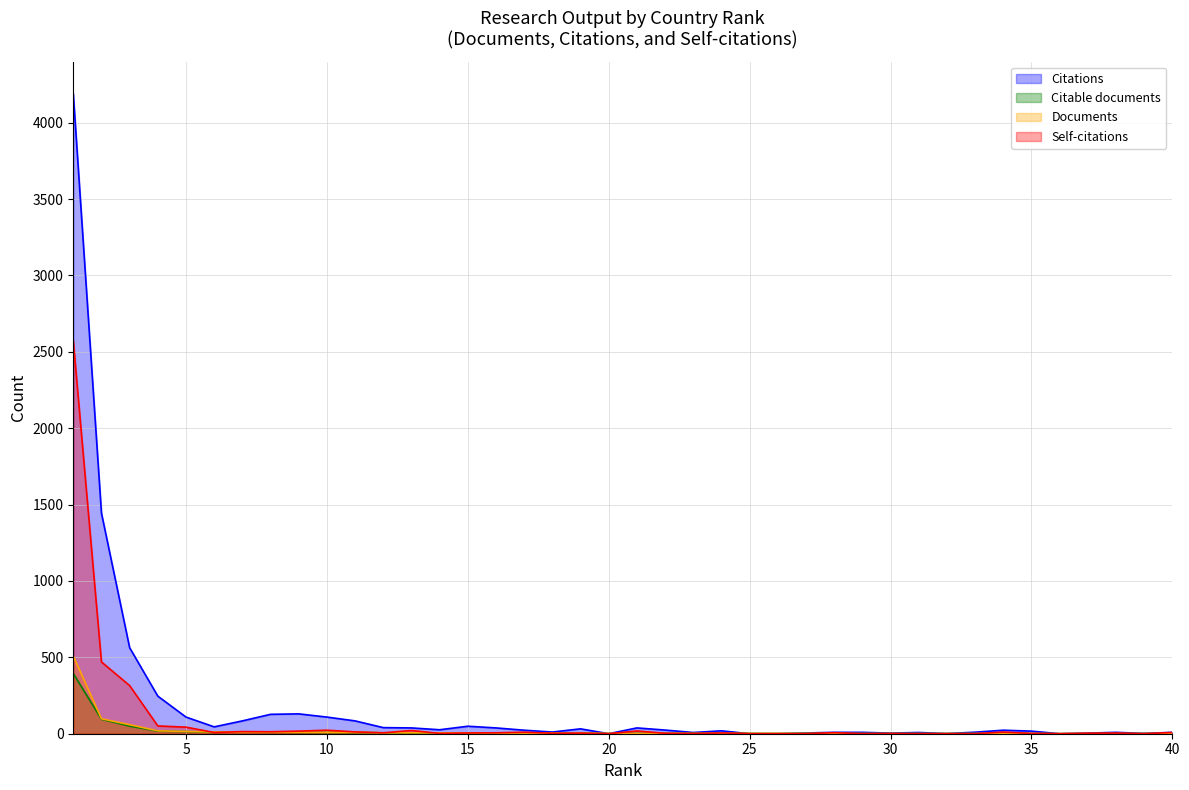

What is the value of the Citations point at the 27th from the left?

5